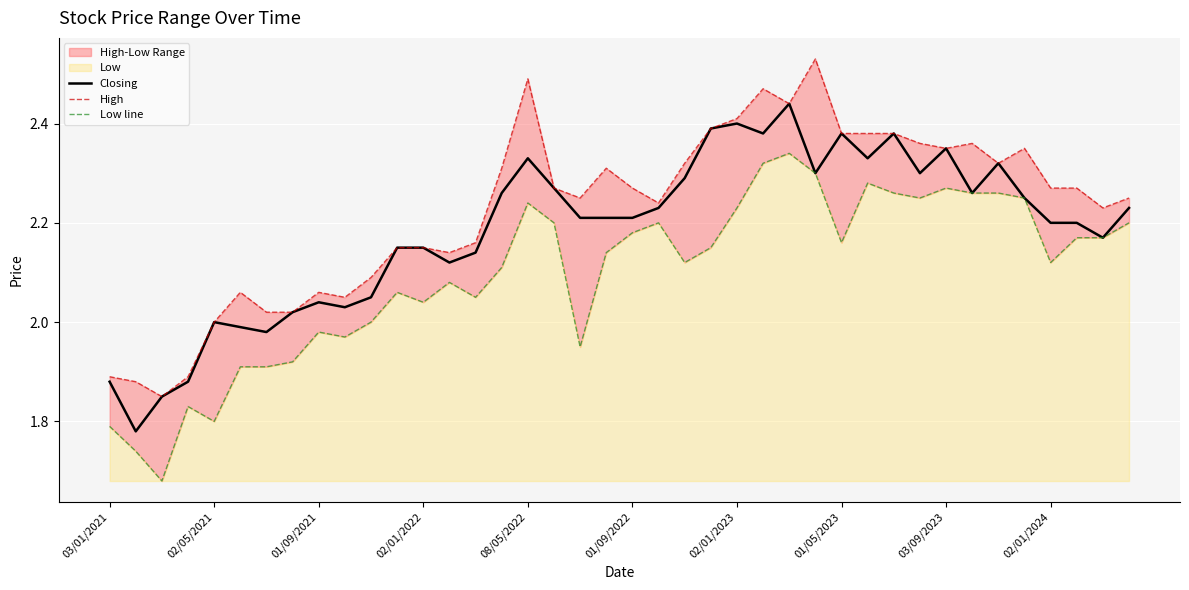

True or false: Closing has a value of 0.6 at 02/01/2022.

False